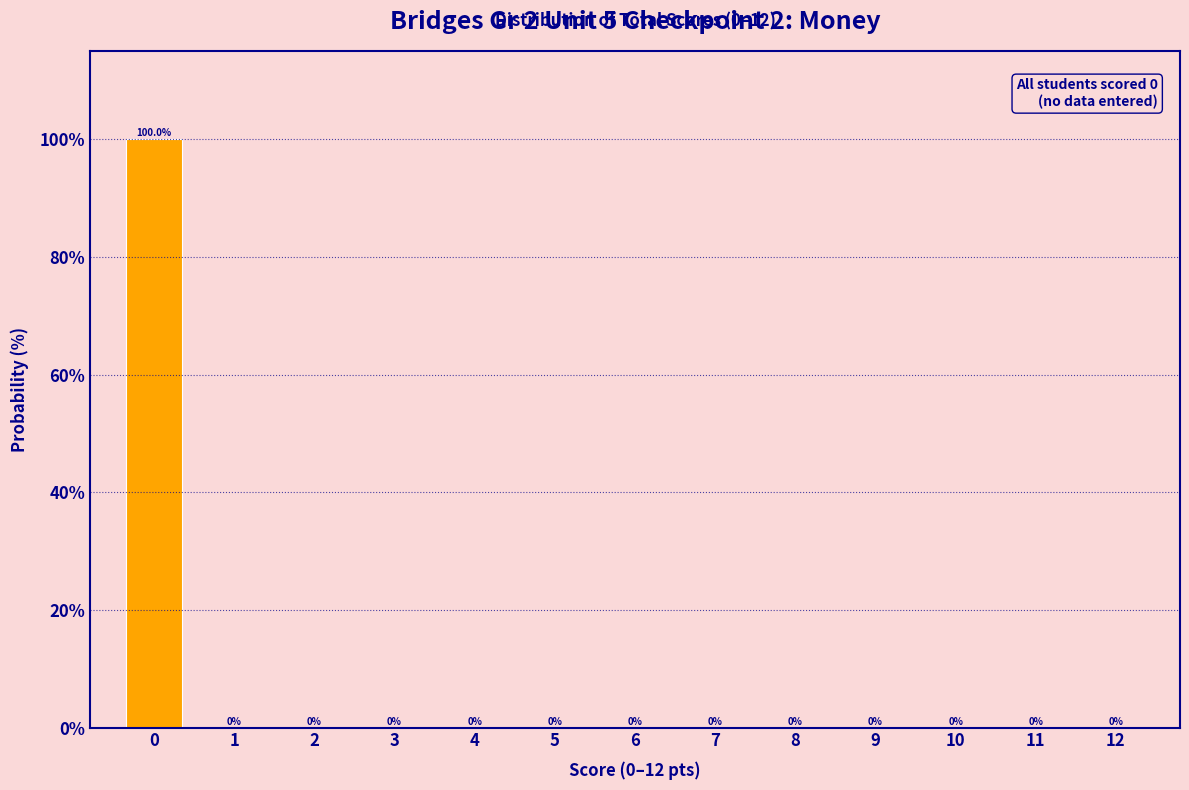

Reading left to right, list all the values displayed in this chart.

0=100	1=0	2=0	3=0	4=0	5=0	6=0	7=0	8=0	9=0	10=0	11=0	12=0